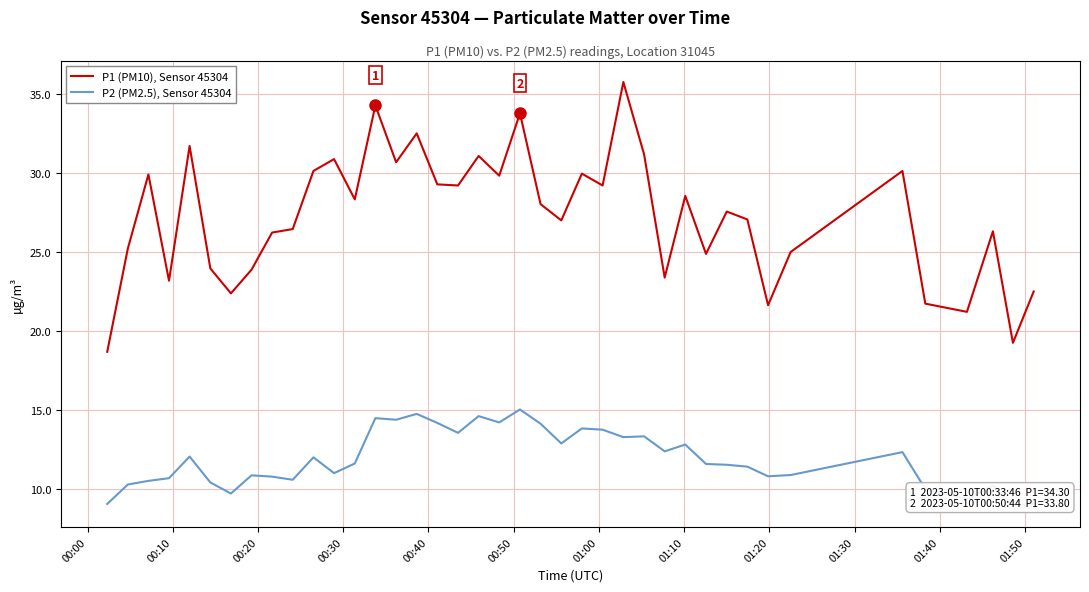

Reading left to right, extract all data points from this chart.

P1 (PM10), Sensor 45304: 18.7	25.2	29.9	23.2	31.7	24.0	22.4	23.9	26.2	26.5	30.1	30.9	28.4	34.3	30.7	32.5	29.3	29.2	31.1	29.9	33.8	28.1	27.0	30.0	29.2	35.8	31.2	23.4	28.6	24.9	27.6	27.1	21.6	25.0	30.1	21.8	21.2	26.3	19.3	22.5
P2 (PM2.5), Sensor 45304: 9.1	10.3	10.5	10.7	12.1	10.4	9.7	10.9	10.8	10.6	12.0	11.0	11.6	14.5	14.4	14.8	14.2	13.6	14.6	14.2	15.1	14.2	12.9	13.8	13.8	13.3	13.3	12.4	12.8	11.6	11.6	11.4	10.8	10.9	12.3	10.0	9.4	10.2	8.9	9.1